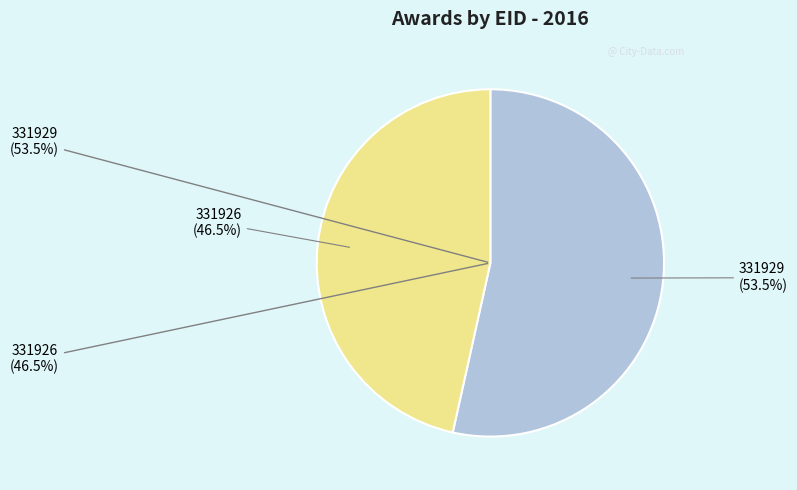

To the nearest percent, what is the difference between the 331926 and 331929 slice percentages?

7%